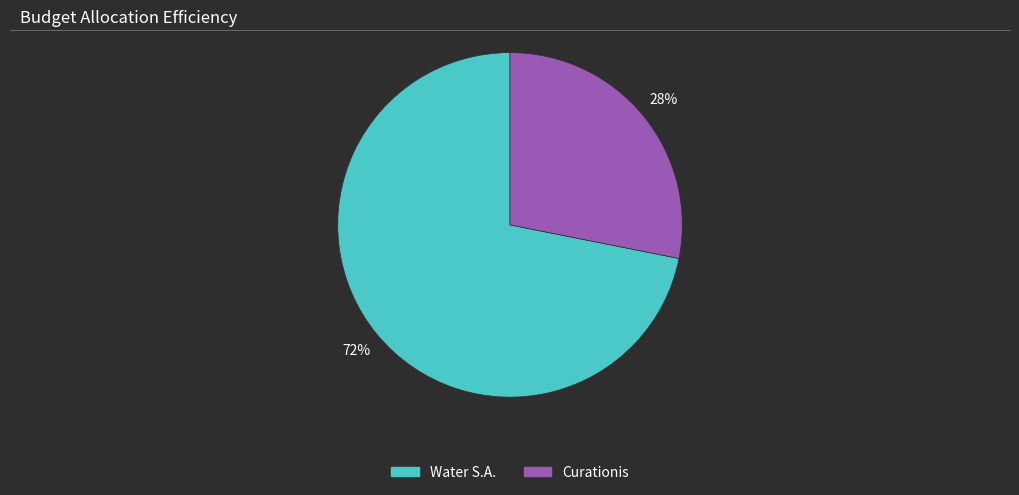

How many slices are in this pie chart?

2